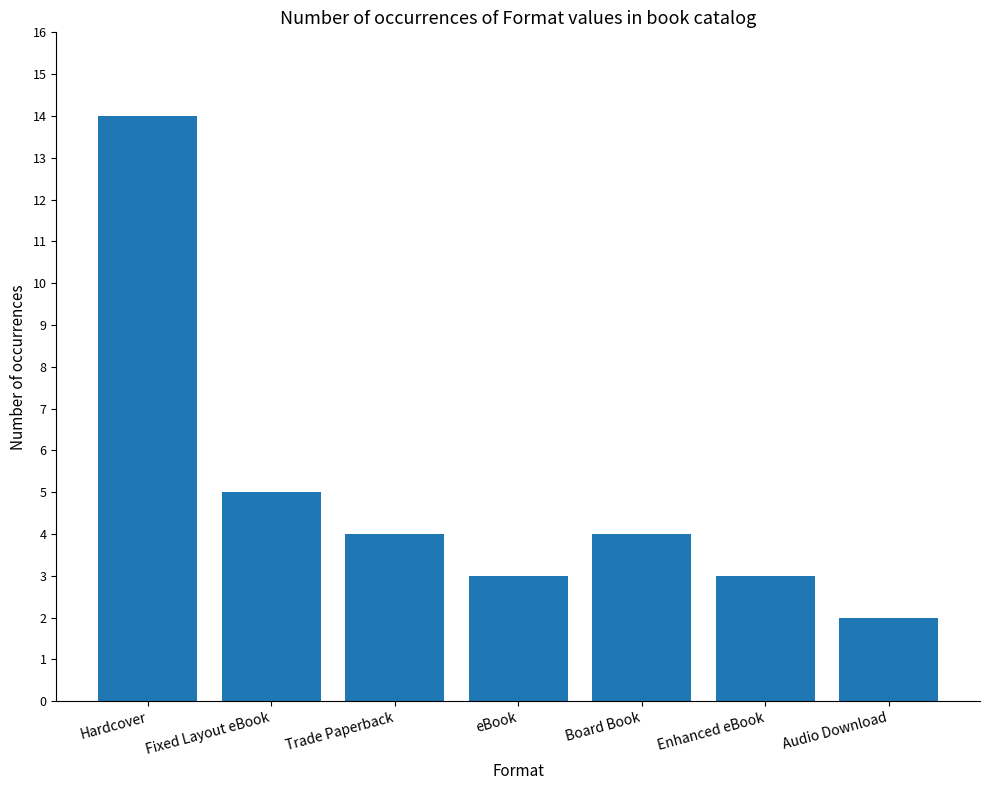

Count the number of categories in the chart.

7